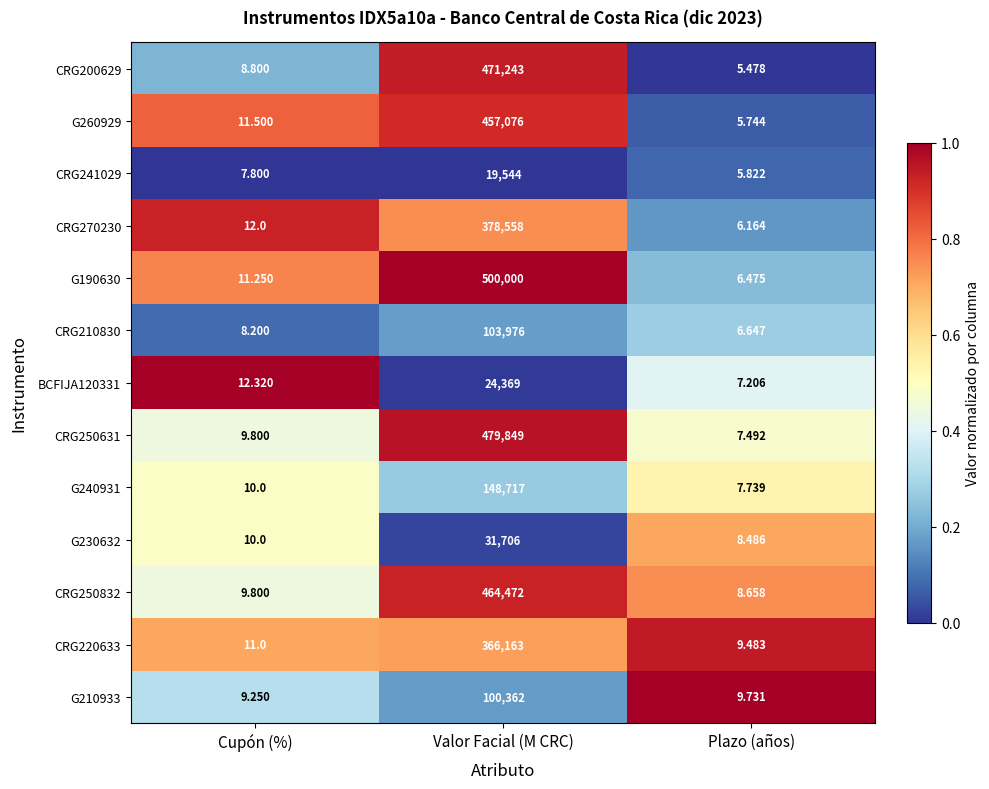

At which label is G230632 closest to 15857?

Cupón (%)